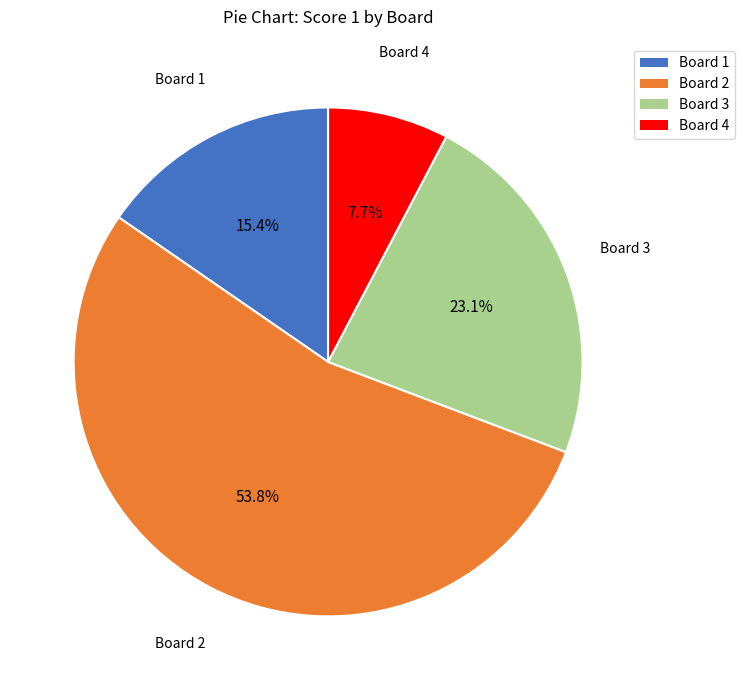

Do Board 3 and Board 1 together represent more than half of the pie?

No